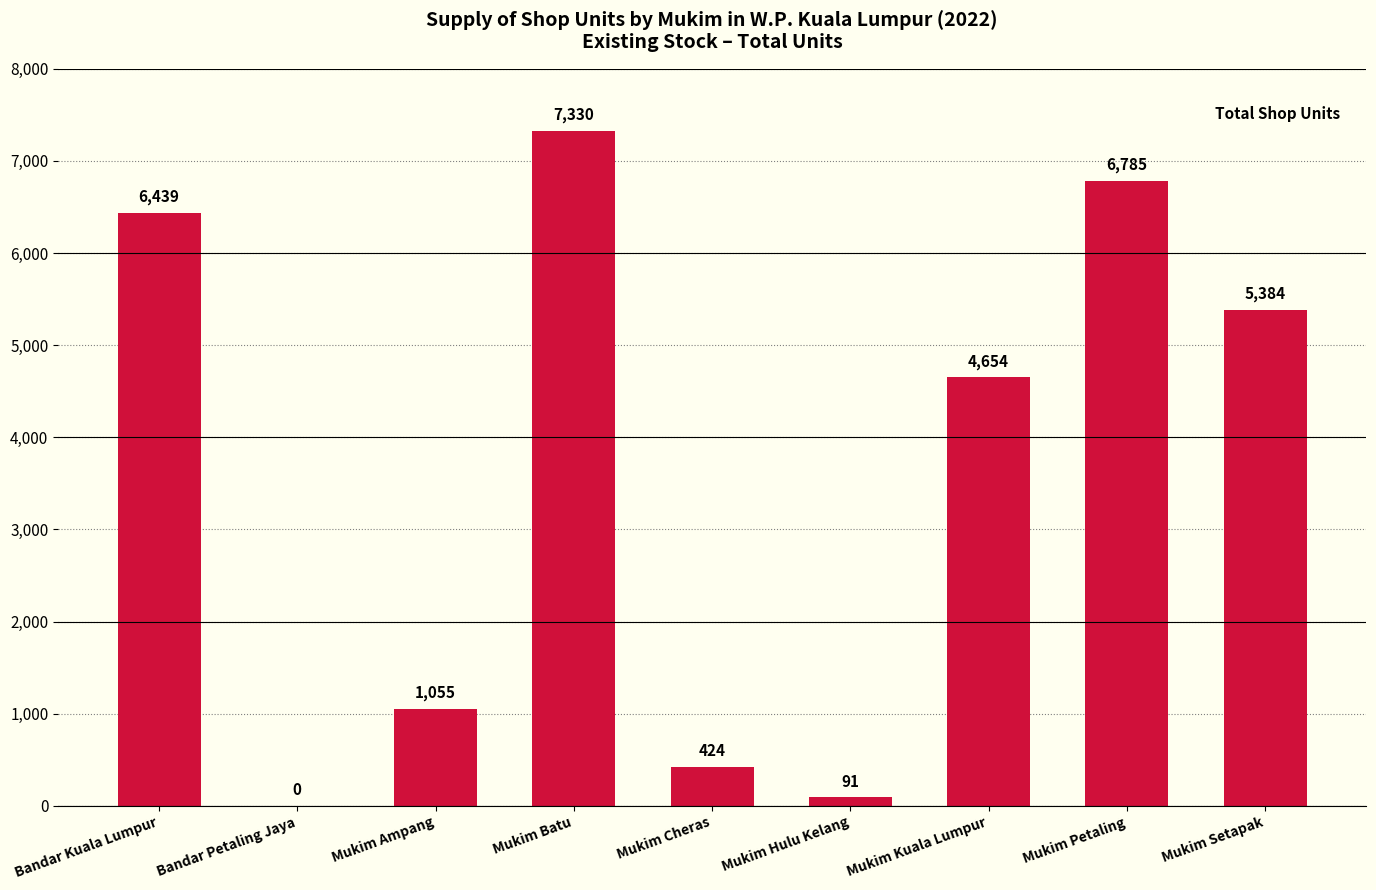

What is the sum of all values?

32162